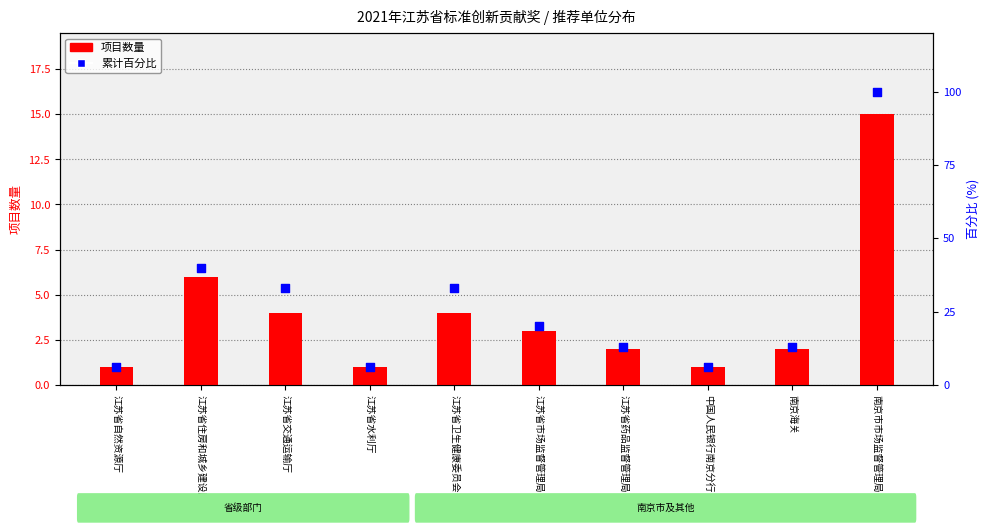

What are all the series names shown in the legend?

项目数量, 累计百分比